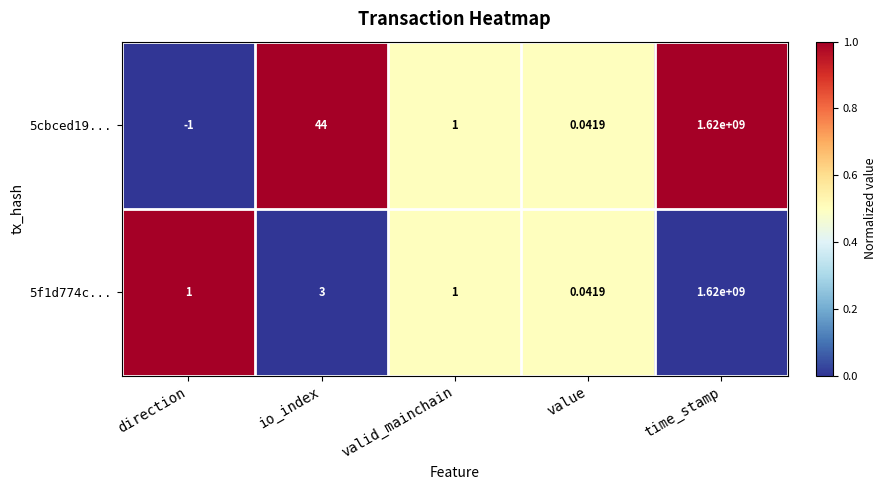

List the series in order of their overall mean, lowest first.

5f1d774c..., 5cbced19...